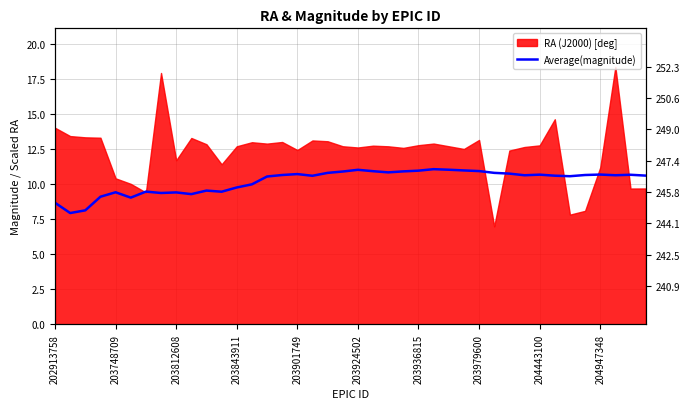

What position from the right is 25?

15